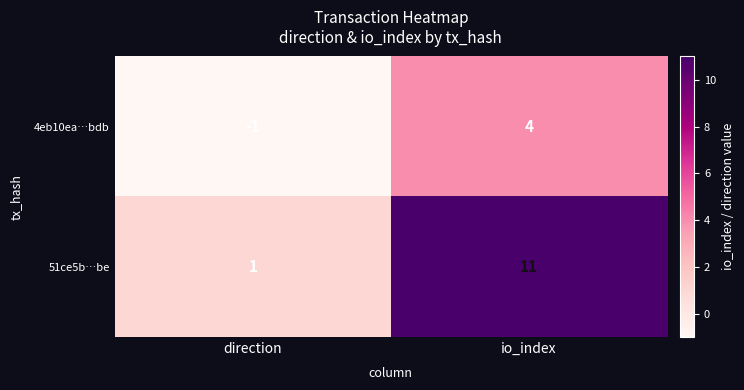

At which label is 51ce5b…be closest to 6?

direction